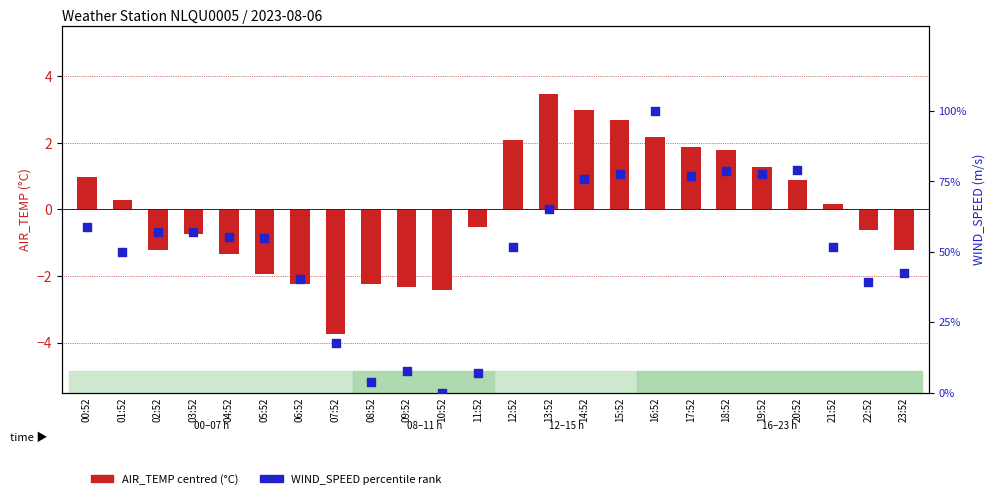

Which series has the largest Y range (max minus min)?

WIND_SPEED (percentile)